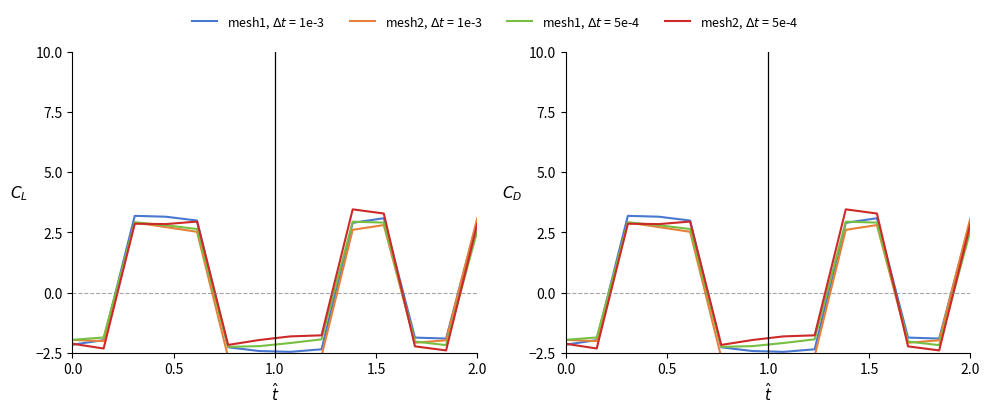

Reading left to right, transcribe all the data shown in this chart.

-2.0	-1.9	2.9	2.8	2.6	-2.3	-2.2	-2.1	-1.9	2.9	2.9	-2.0	-2.2	2.5